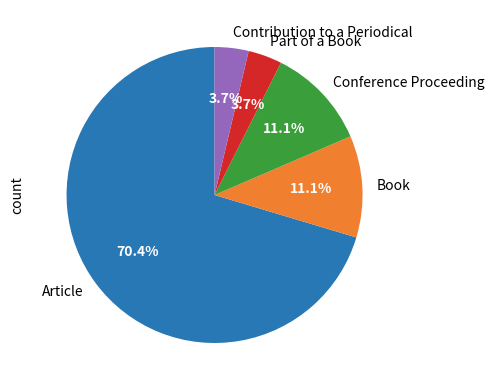

Combined, do Conference Proceeding and Contribution to a Periodical account for over 50%?

No